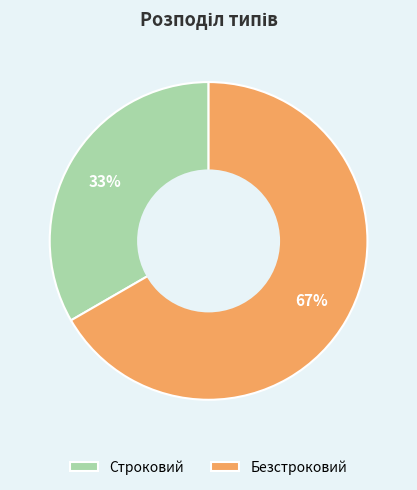

Is Строковий the majority of the pie?

No